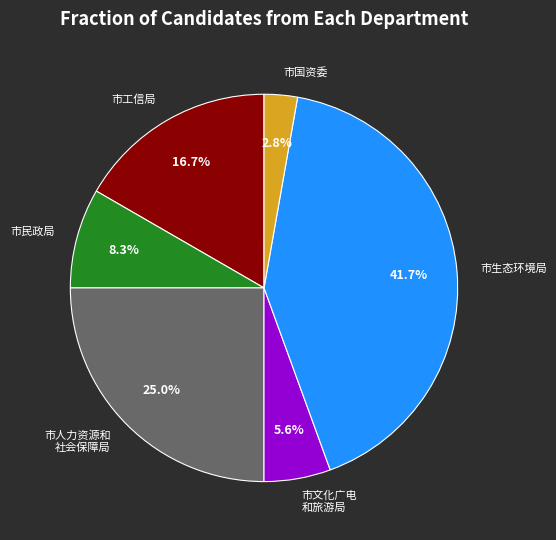

How many segments does this pie chart have?

6